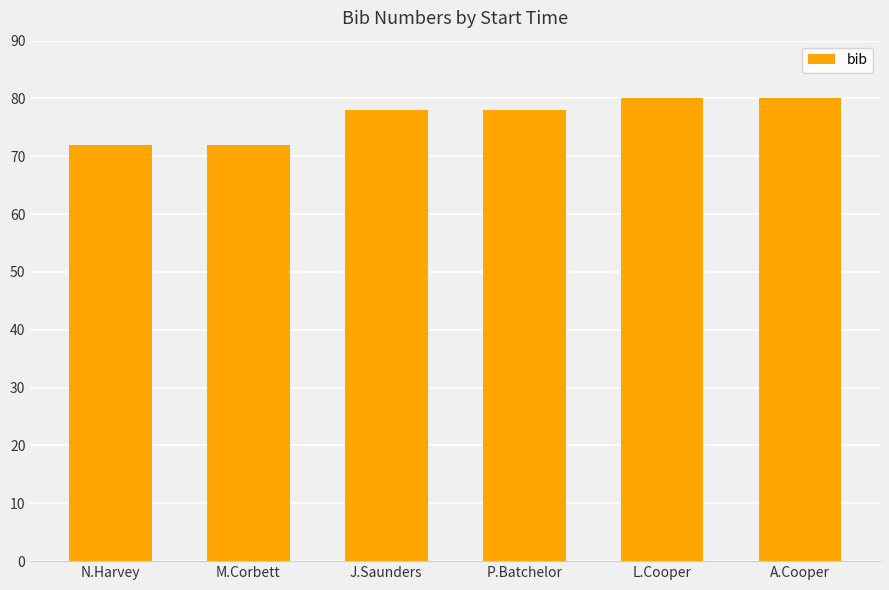

What is the minimum value shown in the chart?

72